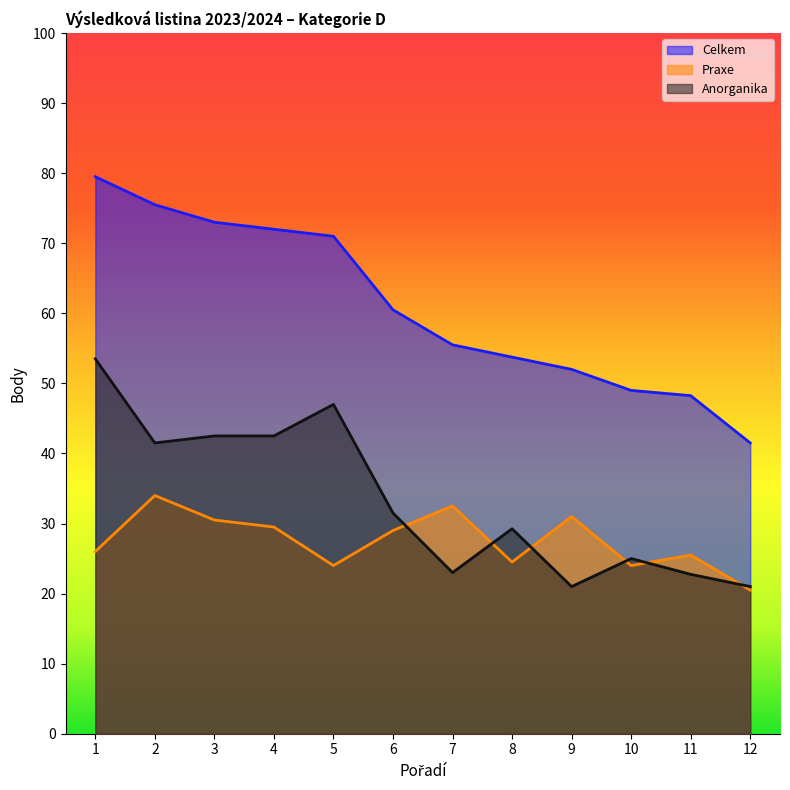

Which category has the highest value in the Anorganika series?

1